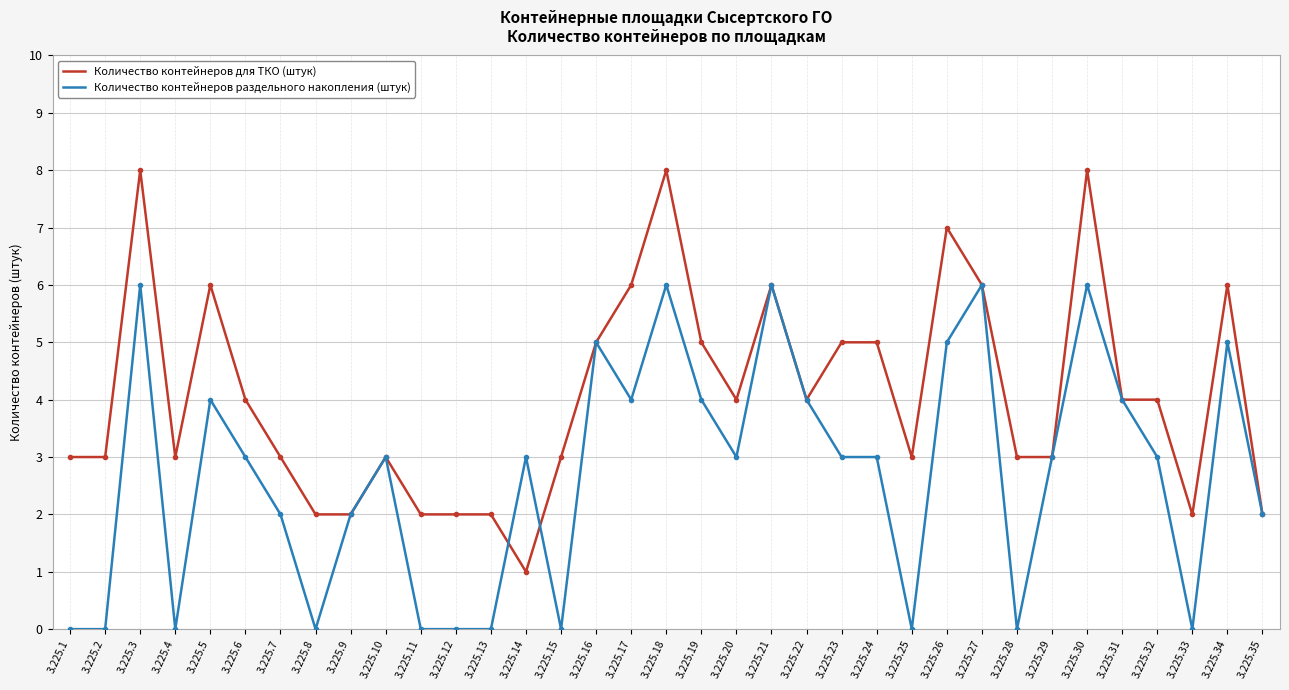

True or false: Количество контейнеров для ТКО (штук) has a value of 10 at 3.225.5.

False